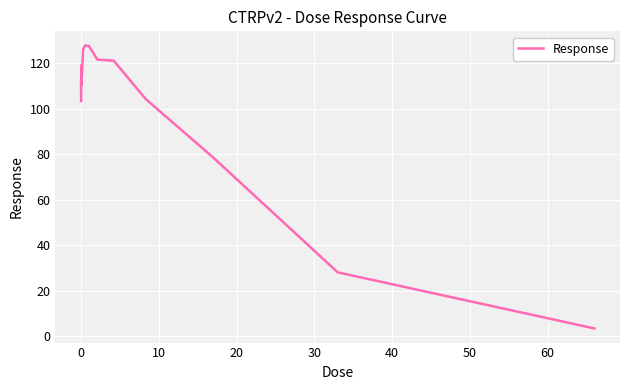

What is the difference between the maximum and minimum values?

124.4